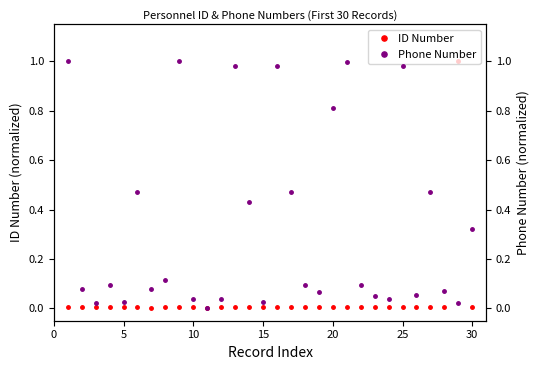

What are all the series names shown in the legend?

ID Number, Phone Number